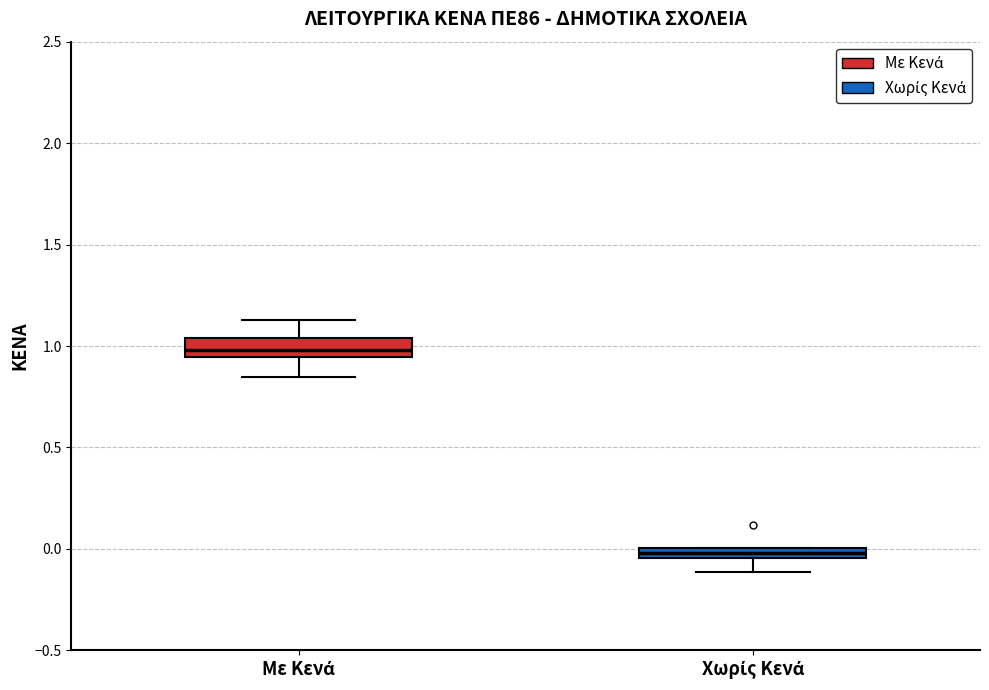

Where does the lower whisker of the box for Με Κενά end on the y-axis? The values are not printed on the chart, so give them approximately, as read against the axis.

0.85